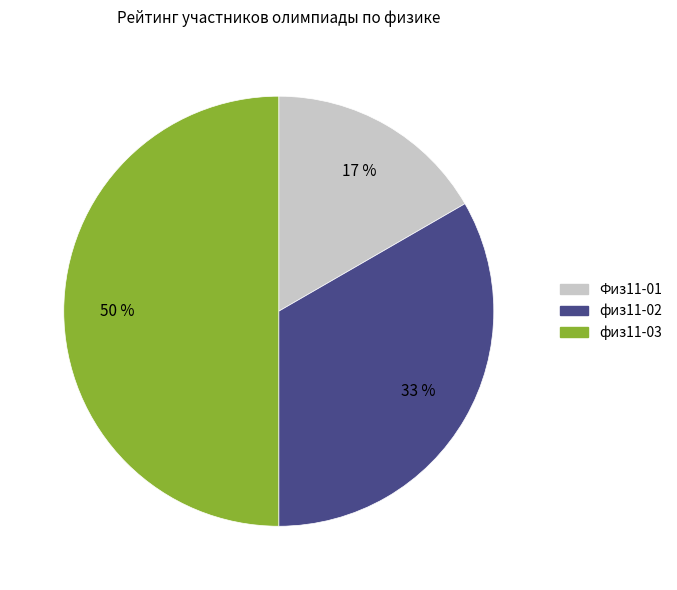

Count the number of slices in the pie.

3